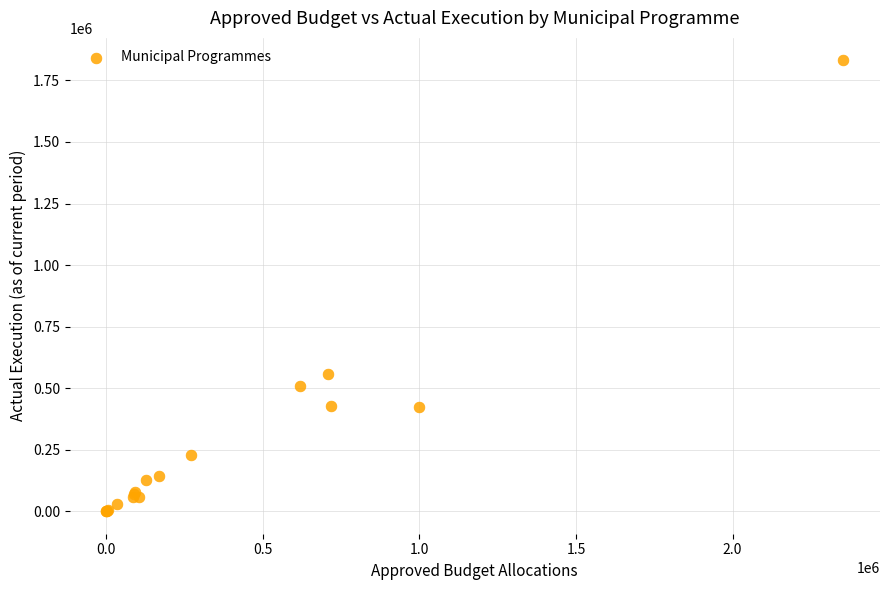

What Y value in the scatter plot is closest to 915760?

557805.9